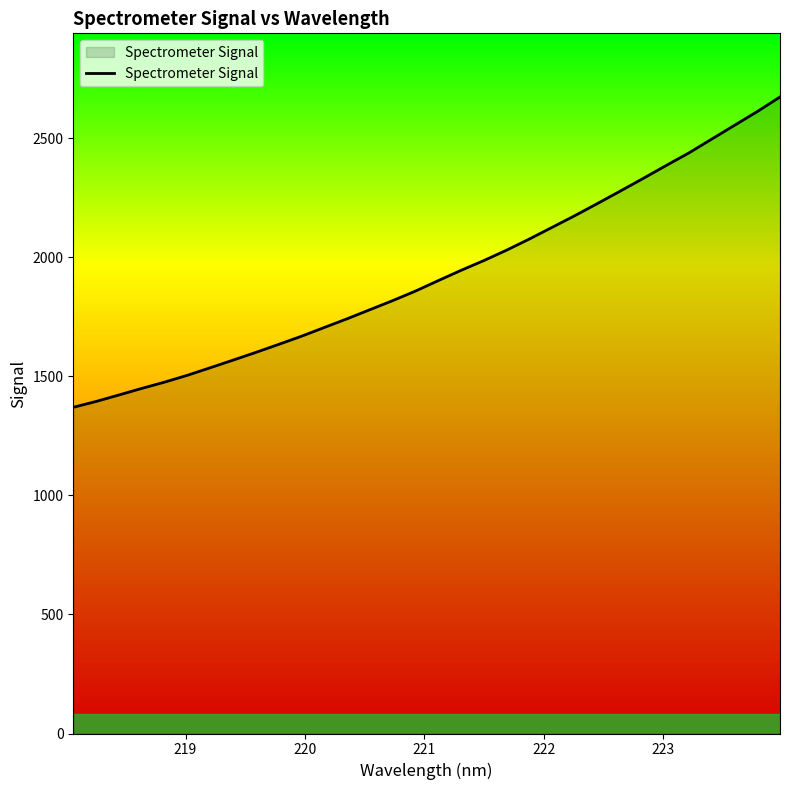

Does the chart display data point markers on the line(s)?

No